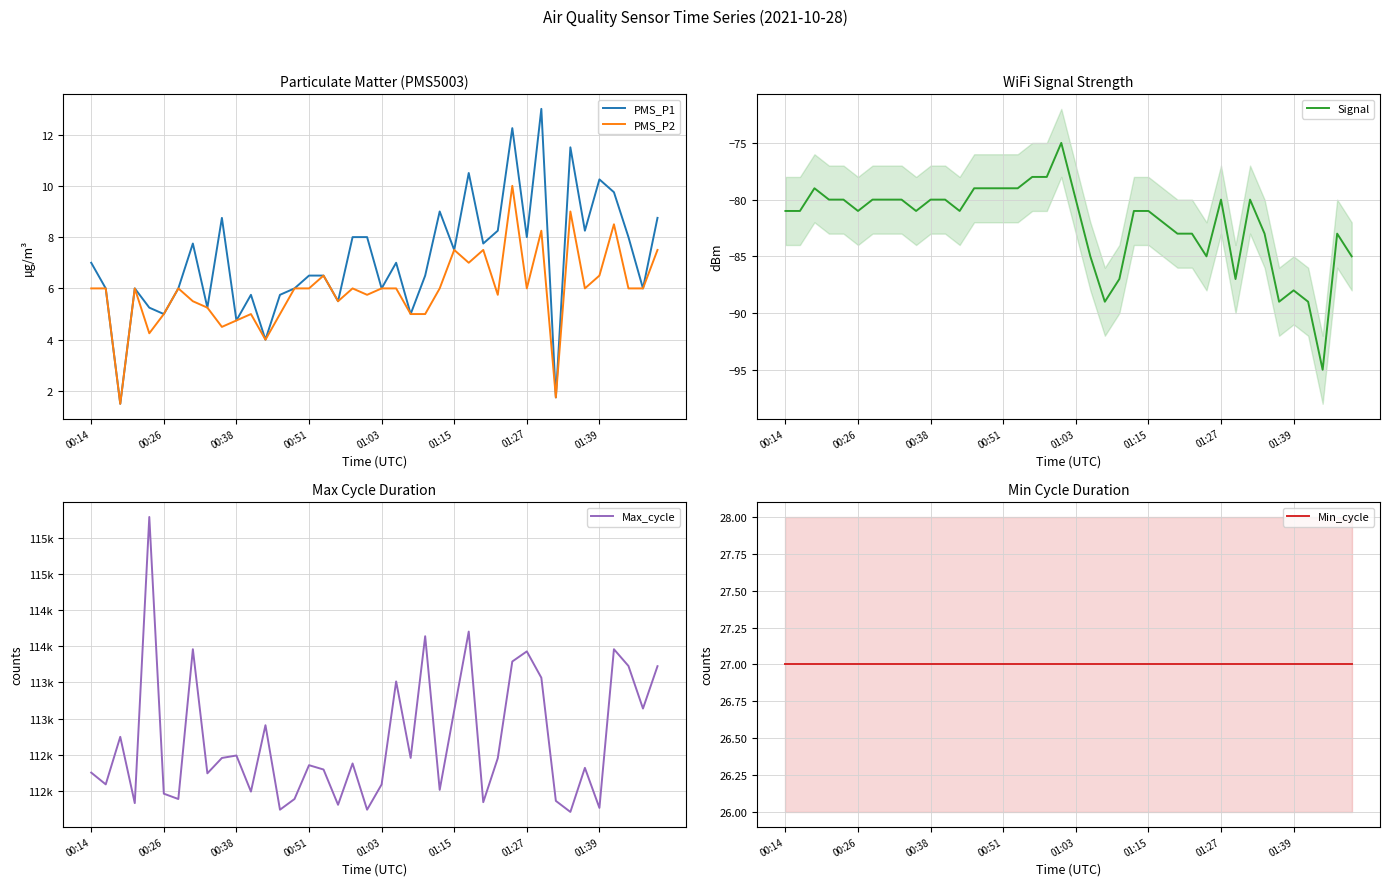

The value of PMS_P1 at 01:03 is 1.6. True or false?

False